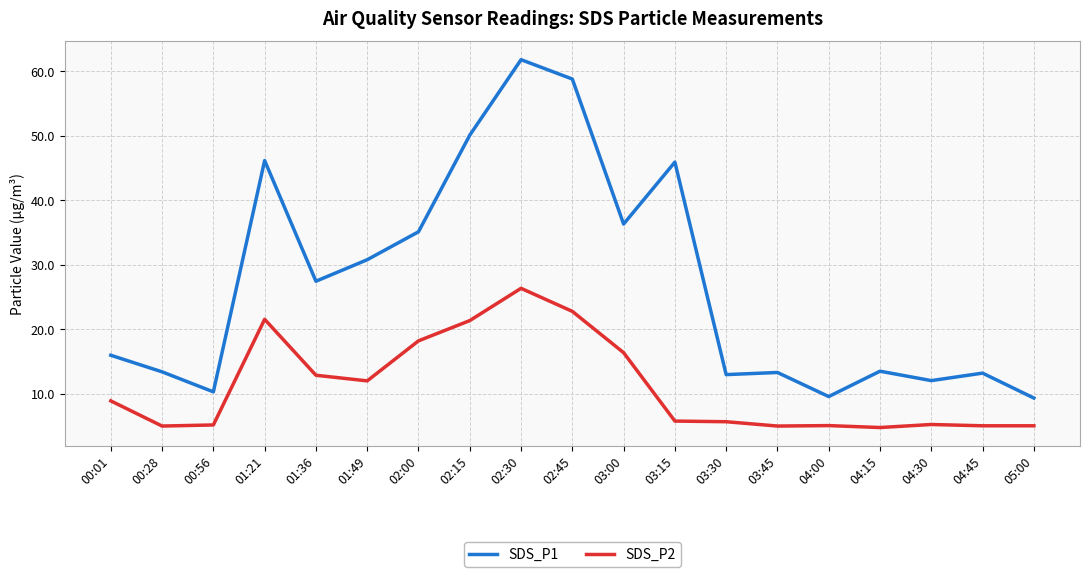

True or false: SDS_P2 and SDS_P1 cross at least once.

False